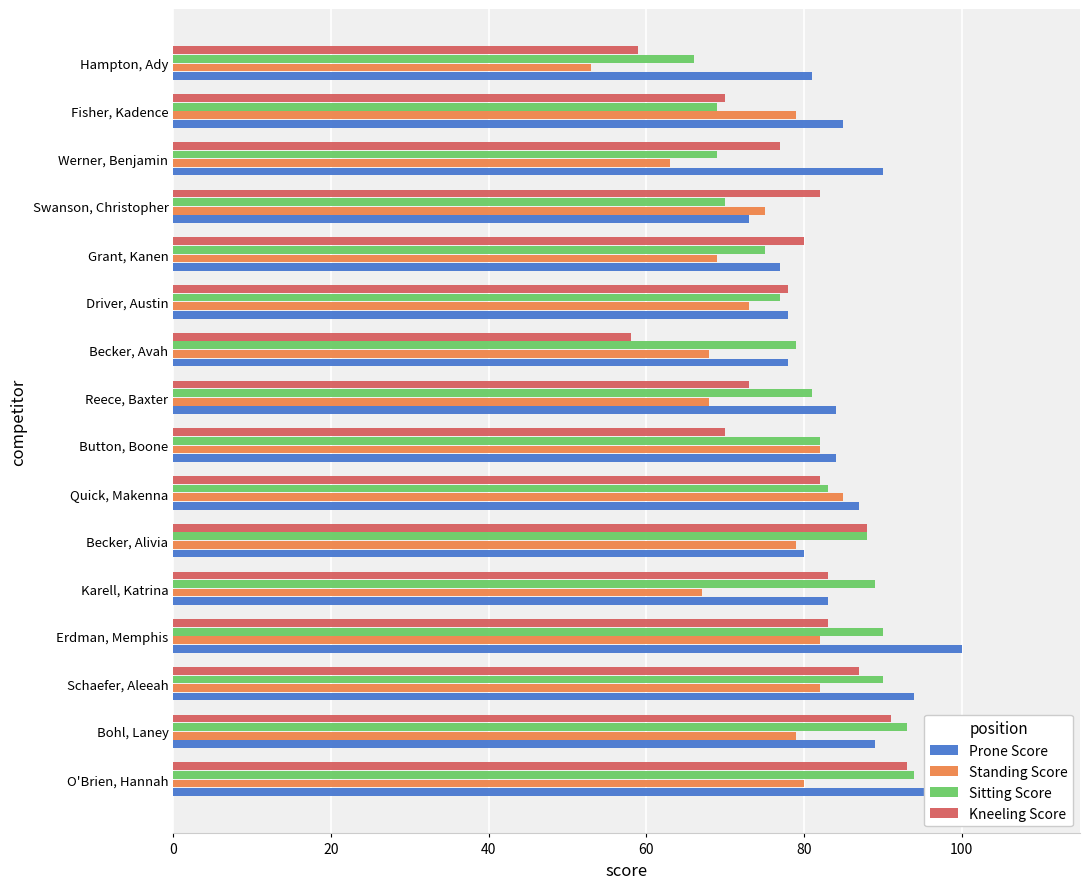

Which series has the largest range (max minus min)?

Kneeling Score